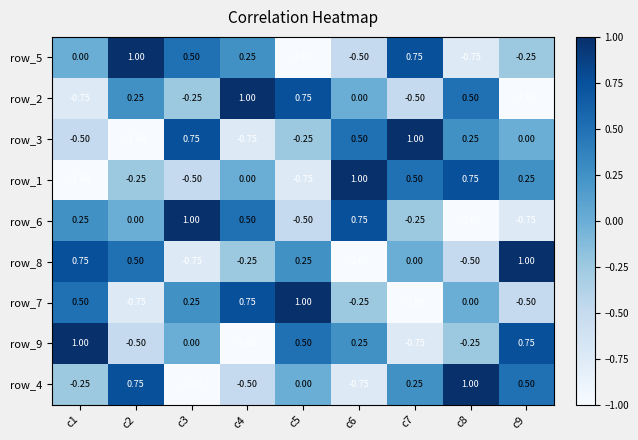

What is the minimum value shown in the chart?

-1.0